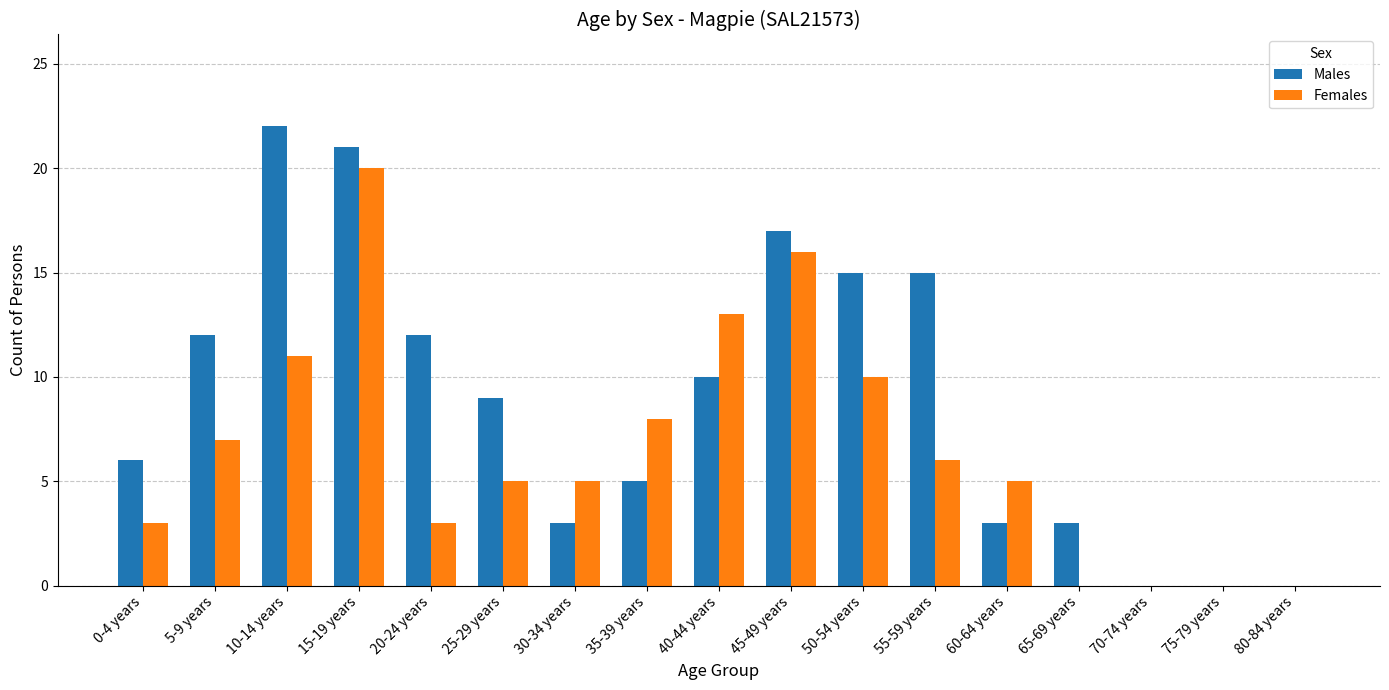

What is the sum of all Females values?

112